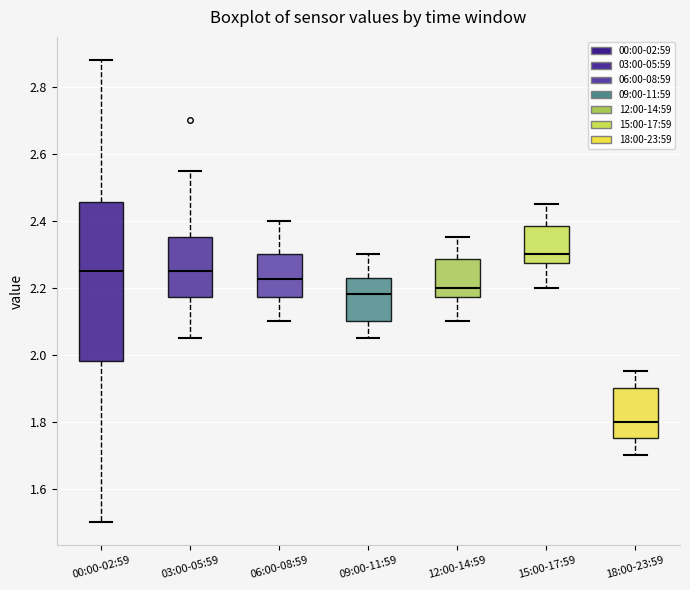

Reading left to right, read every box against the y-axis: the position of its median line, the range the box covers, and the ends of its whiskers. The values are not printed on the chart, so give them approximately, as read against the axis.

00:00-02:59: median 2.26, box 1.98 to 2.46, whiskers 1.50 to 2.88
03:00-05:59: median 2.26, box 2.18 to 2.36, whiskers 2.06 to 2.56
06:00-08:59: median 2.22, box 2.18 to 2.30, whiskers 2.10 to 2.40
09:00-11:59: median 2.18, box 2.10 to 2.22, whiskers 2.06 to 2.30
12:00-14:59: median 2.20, box 2.18 to 2.28, whiskers 2.10 to 2.36
15:00-17:59: median 2.30, box 2.28 to 2.38, whiskers 2.20 to 2.46
18:00-23:59: median 1.80, box 1.76 to 1.90, whiskers 1.70 to 1.96